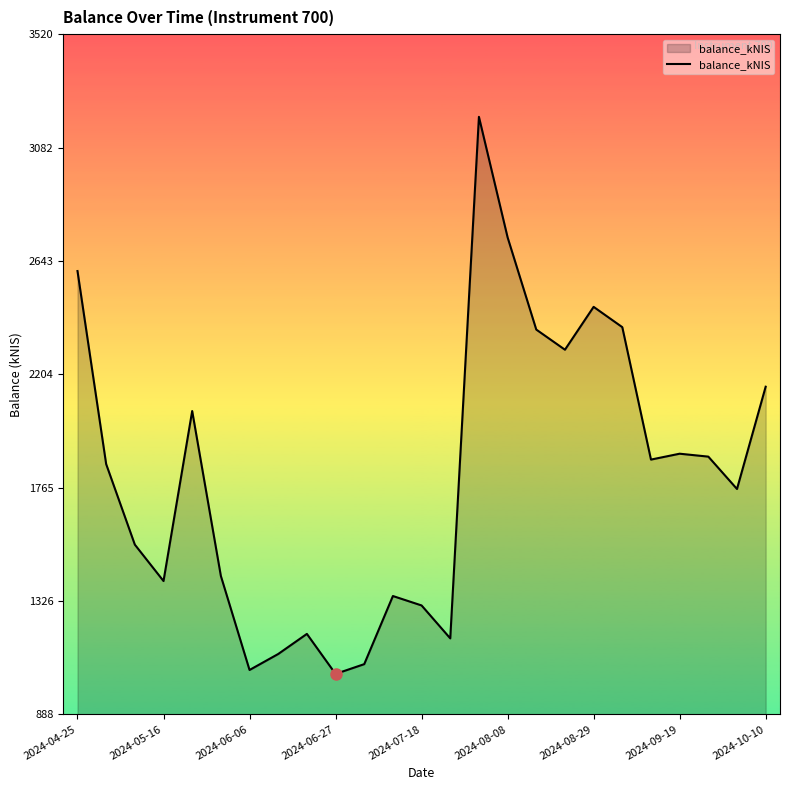

Does the chart have visible grid lines?

No